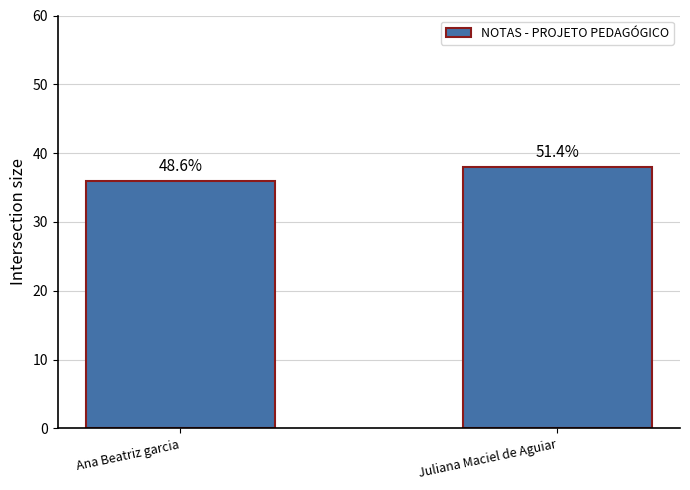

Are the bars horizontal?

No